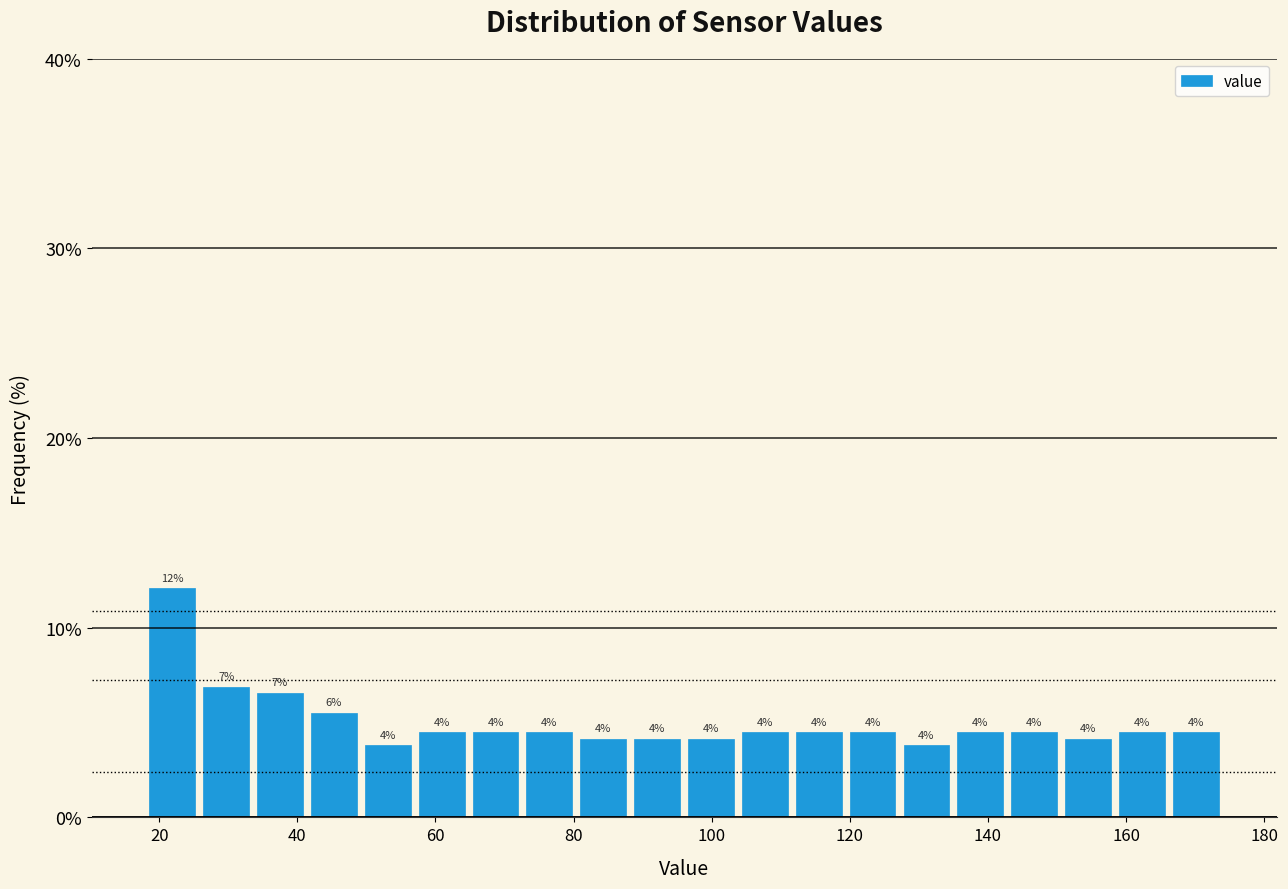

Around what value on the x-axis is the tallest bar? Give the approximate position of its centre, as read against the axis.

22